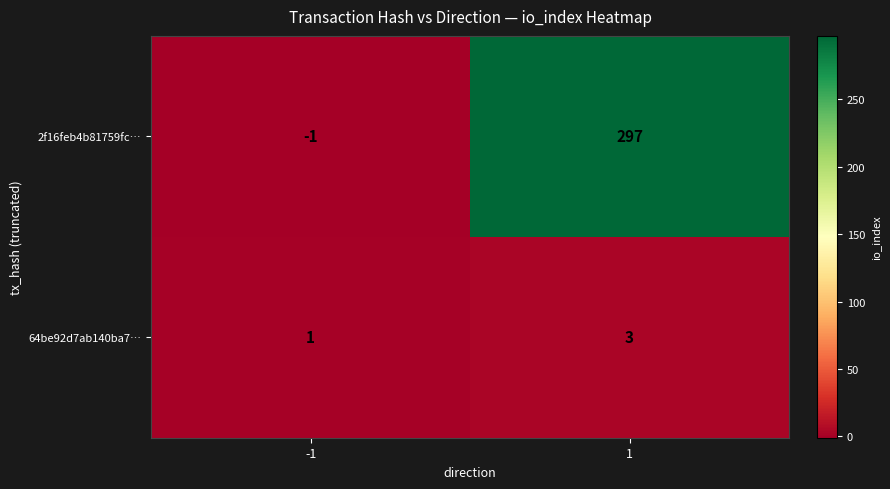

Which series has the largest total across all categories?

2f16feb4b81759fc…